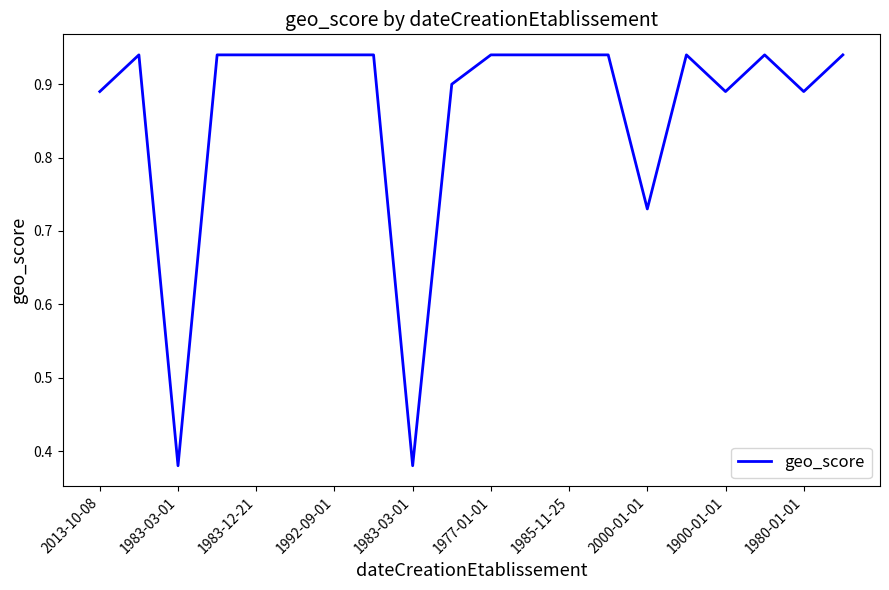

What is the difference between the maximum and minimum values?

0.6